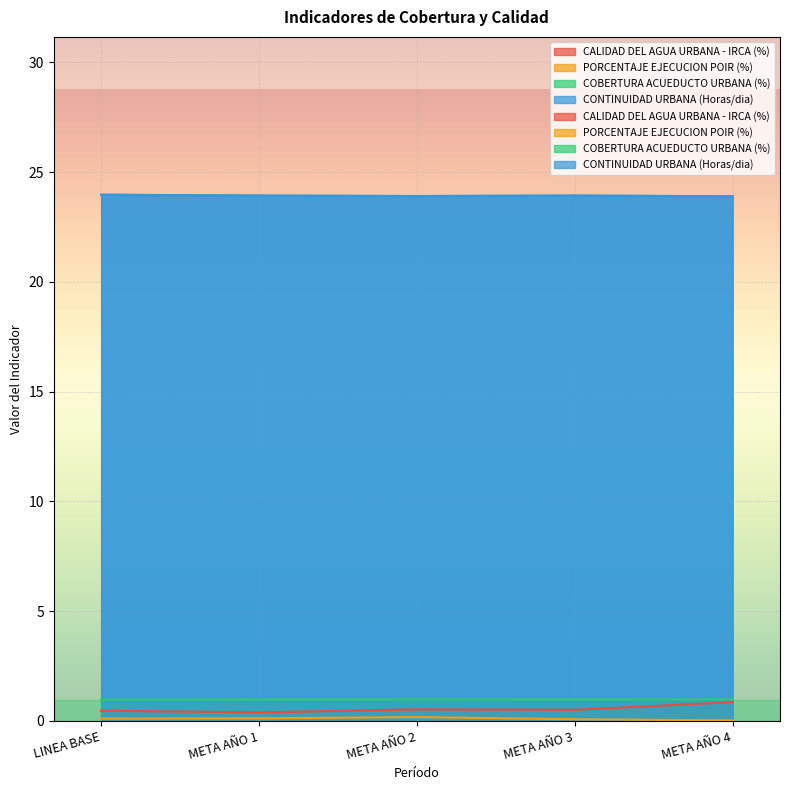

Reading left to right, list all the values displayed in this chart.

CALIDAD DEL AGUA URBANA - IRCA (%): LINEA BASE=0.5	META AÑO 1=0.4	META AÑO 2=0.5	META AÑO 3=0.5	META AÑO 4=0.8
PORCENTAJE EJECUCION POIR (%): LINEA BASE=0.1	META AÑO 1=0.1	META AÑO 2=0.2	META AÑO 3=0.1	META AÑO 4=0.0
COBERTURA ACUEDUCTO URBANA (%): LINEA BASE=1.0	META AÑO 1=1.0	META AÑO 2=1.0	META AÑO 3=1.0	META AÑO 4=1.0
CONTINUIDAD URBANA (Horas/dia): LINEA BASE=24.0	META AÑO 1=23.9	META AÑO 2=23.9	META AÑO 3=23.9	META AÑO 4=23.9